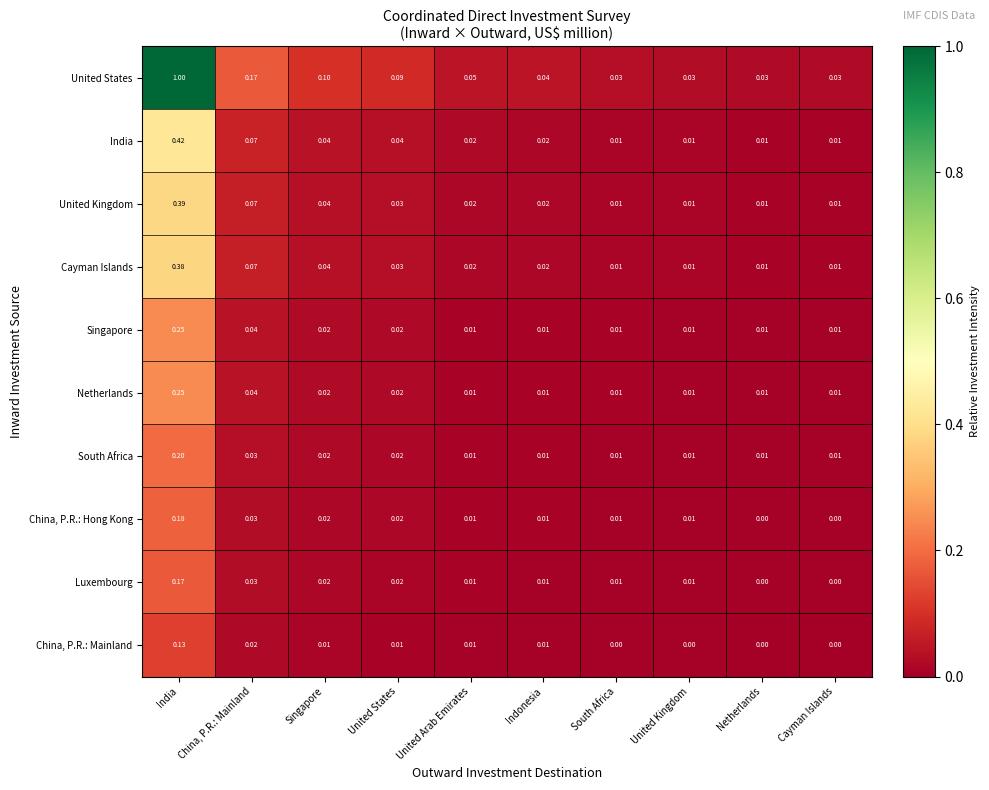

Count the number of data series in this chart.

10